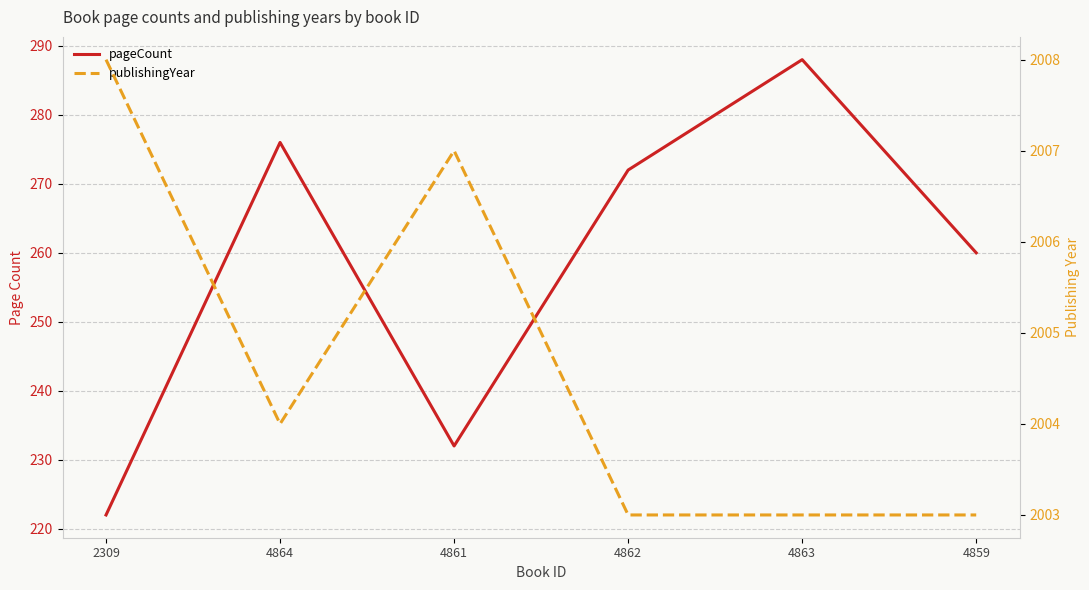

The pageCount series shows 222 at 2309. True or false?

True